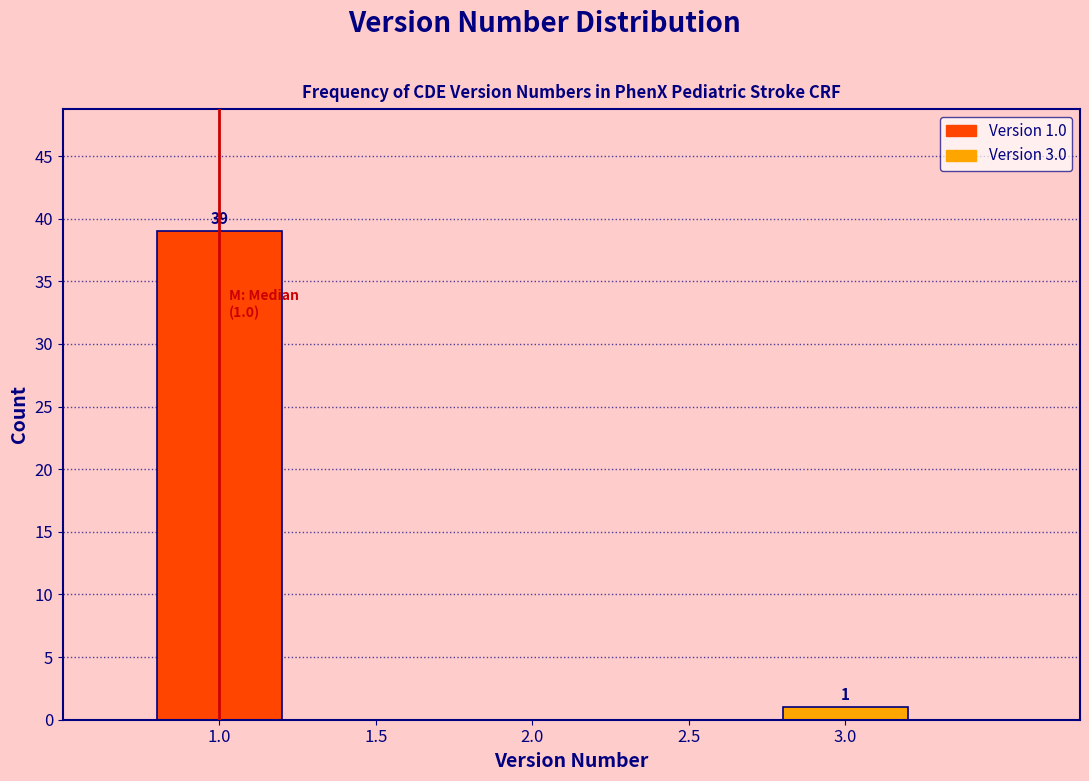

Reading right to left, what are all the values shown in this chart?

3.0=1	2.5=0	2.0=0	1.5=0	1.0=39